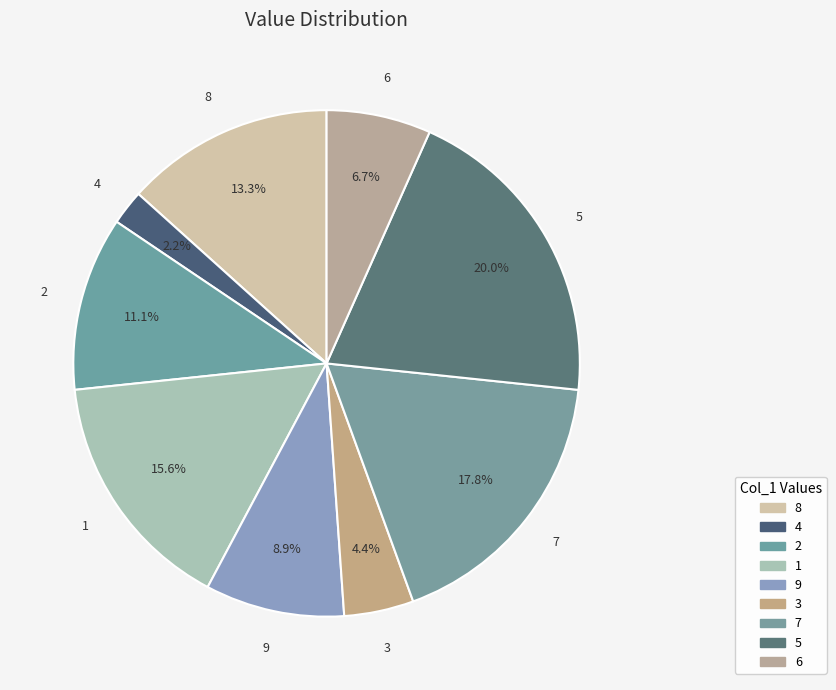

To the nearest percent, what is the difference between the largest and smallest slice percentages?

18%